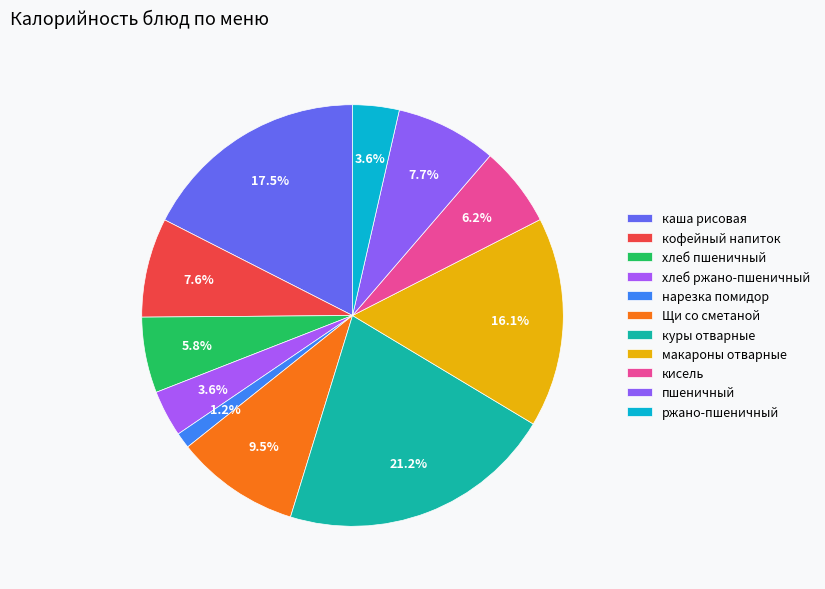

How many segments does this pie chart have?

11